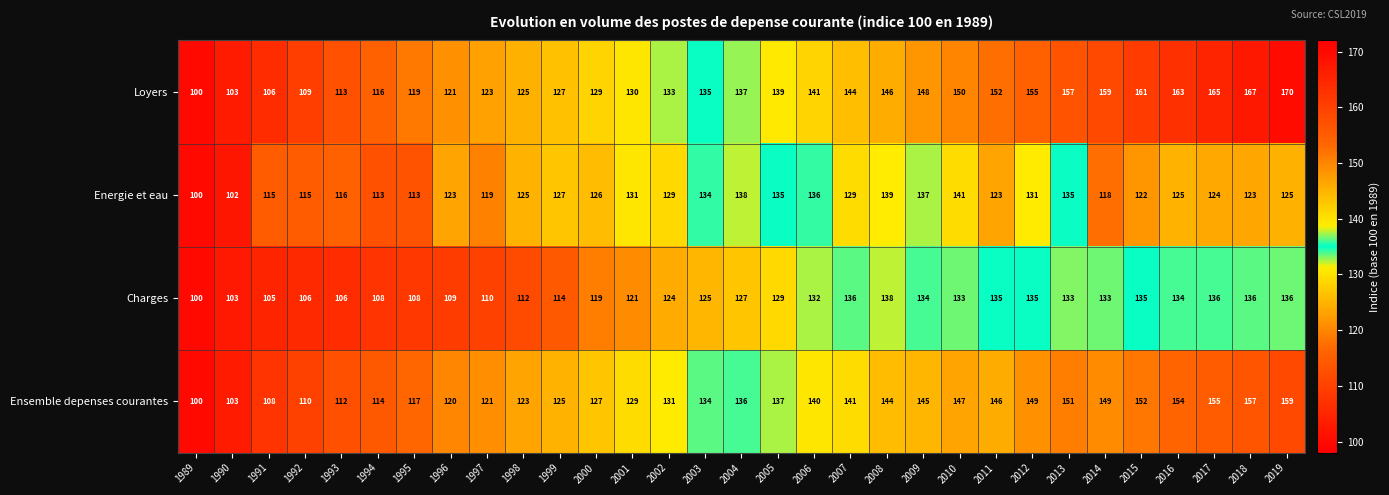

What is the difference between the highest and lowest values at 1999?

13